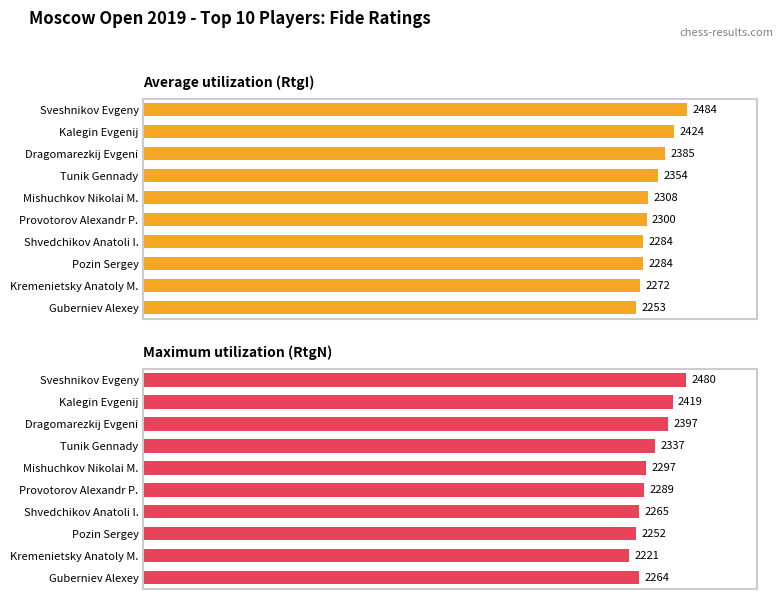

What is the lowest value of the Average utilization (RtgI) series?

2253